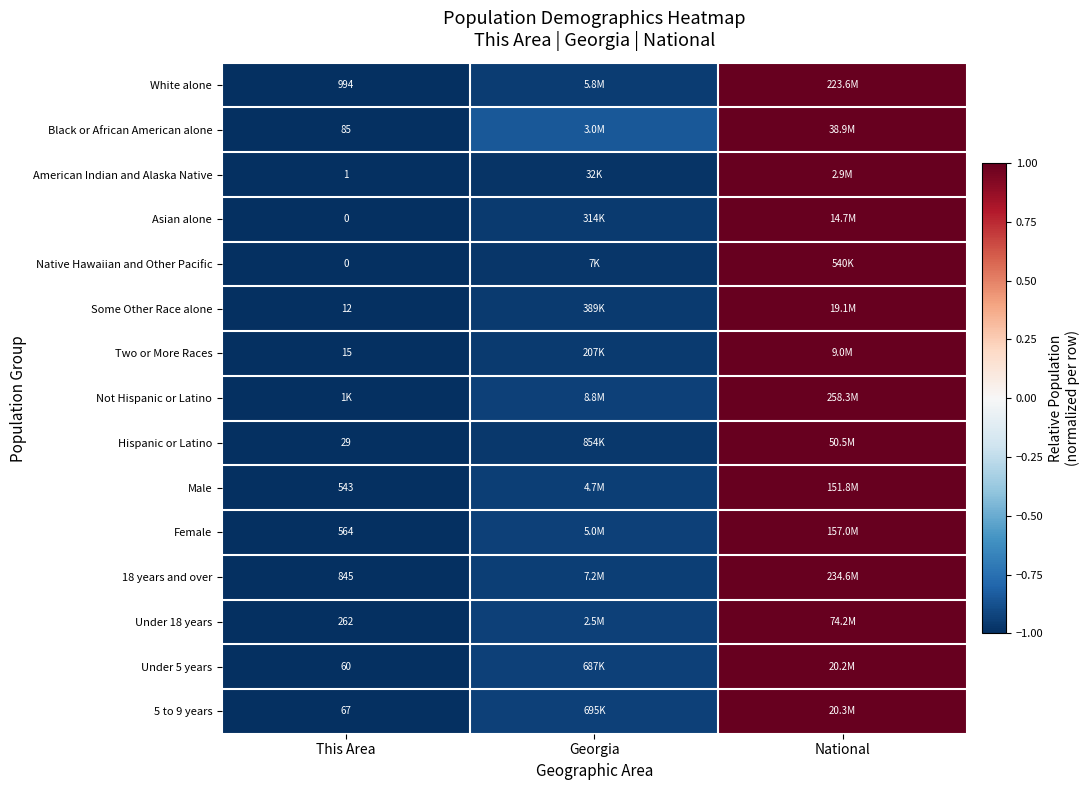

Is the value of Some Other Race alone at This Area greater than the value of Native Hawaiian and Other Pacific at This Area?

Yes